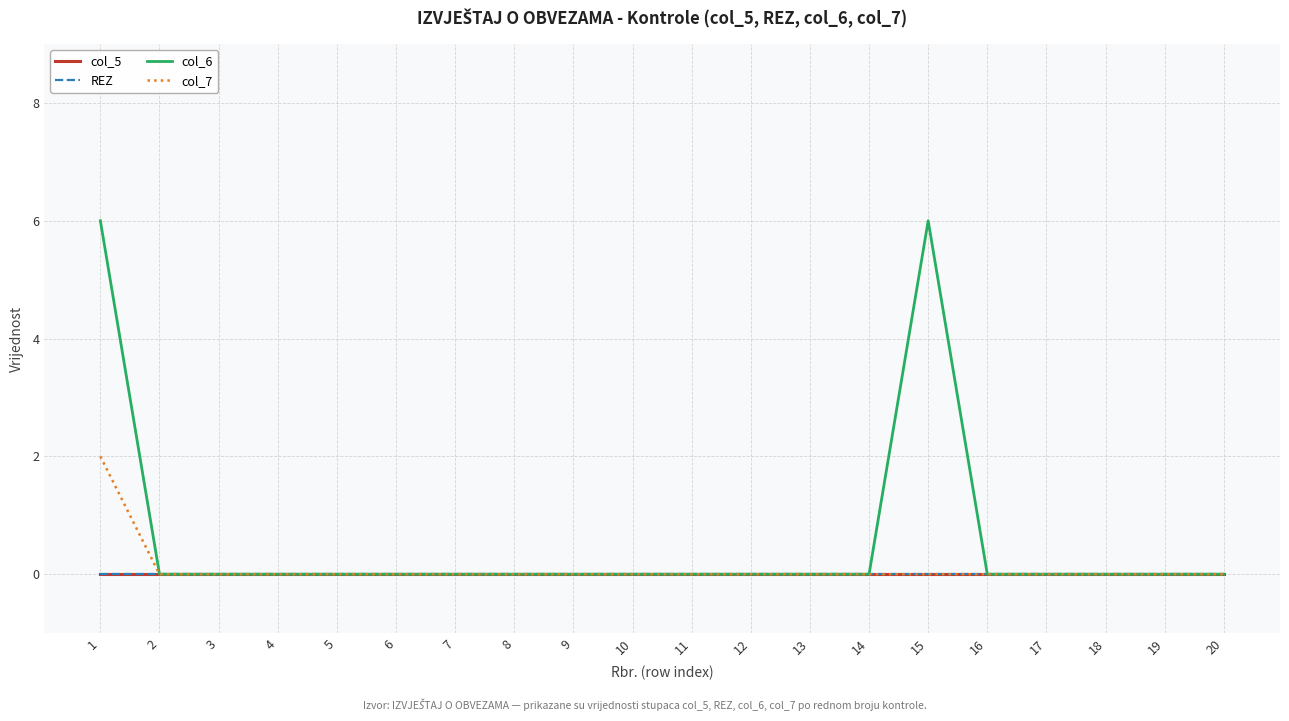

Is this an area chart (filled region under the line)?

No